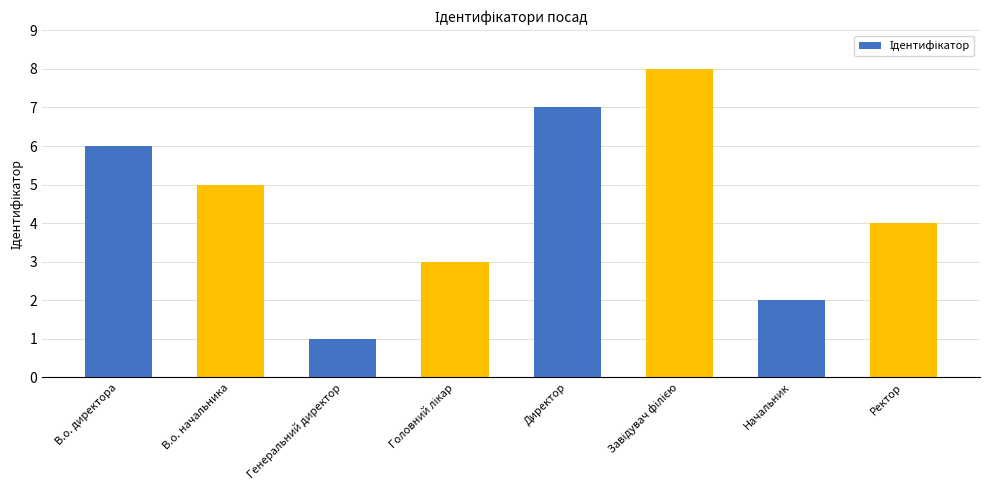

What is the label of the 2nd bar from the right?

Начальник